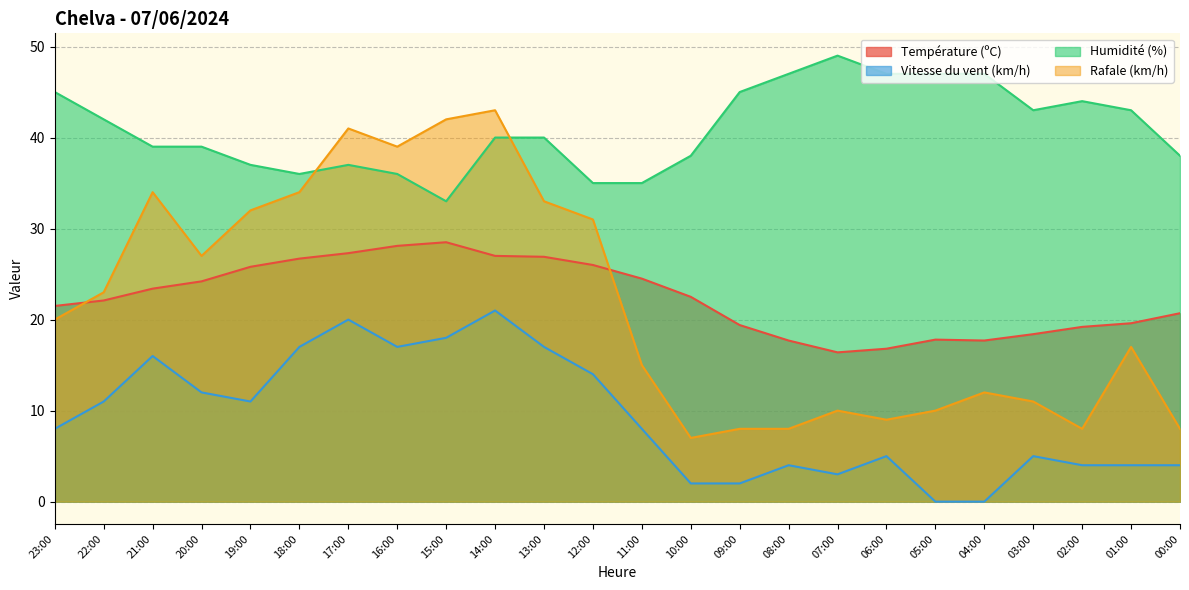

In Vitesse du vent (km/h), how many points are lower than both neighbors (excluding endpoints)?

3